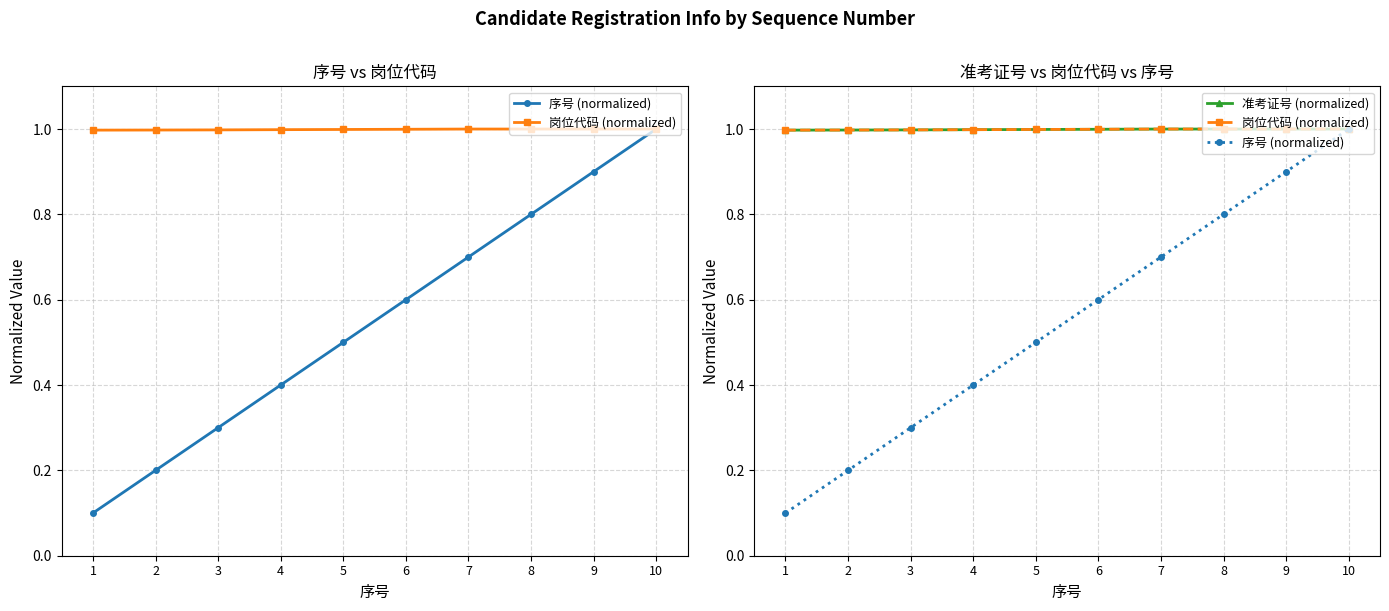

Between 4 and 9, which series saw the biggest shift?

序号 (normalized)